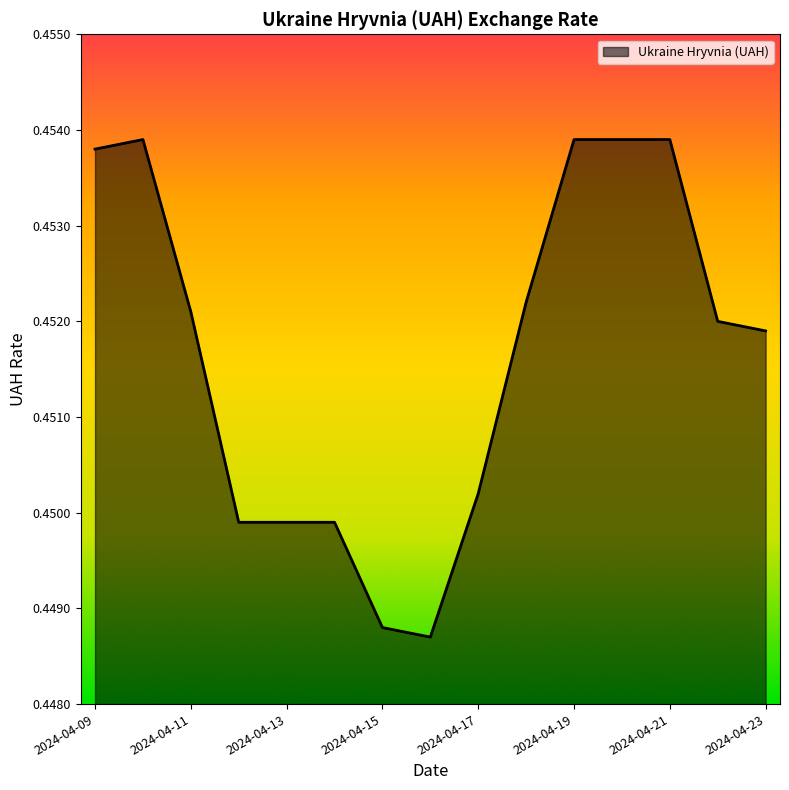

Rank the categories by value from highest to lowest.

2024-04-10, 2024-04-19, 2024-04-20, 2024-04-21, 2024-04-09, 2024-04-18, 2024-04-11, 2024-04-22, 2024-04-23, 2024-04-17, 2024-04-12, 2024-04-13, 2024-04-14, 2024-04-15, 2024-04-16